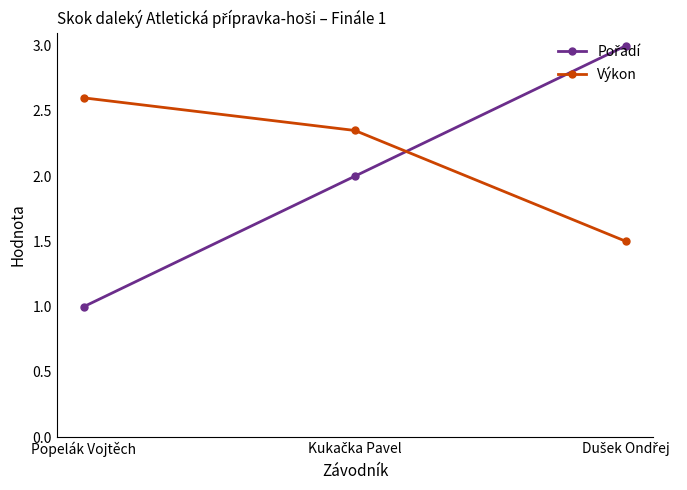

True or false: Výkon has a value of 2.6 at Popelák Vojtěch.

True